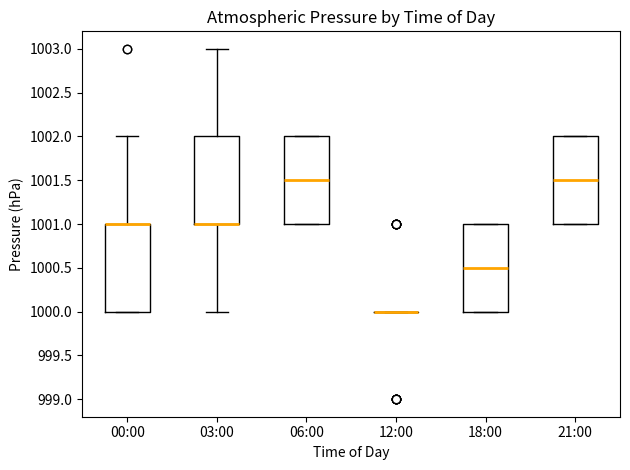

Reading left to right, read every box against the y-axis: the position of its median line, the range the box covers, and the ends of its whiskers. The values are not printed on the chart, so give them approximately, as read against the axis.

00:00: median 1001.0 (drawn on the box's upper edge), box 1000.0 to 1001.0, whiskers 1000.0 to 1002.0
03:00: median 1001.0 (drawn on the box's lower edge), box 1001.0 to 1002.0, whiskers 1000.0 to 1003.0
06:00: median 1001.5, box 1001.0 to 1002.0, whiskers 1001.0 to 1002.0
12:00: box collapsed to a line at 1000.0, whiskers 1000.0 to 1000.0
18:00: median 1000.5, box 1000.0 to 1001.0, whiskers 1000.0 to 1001.0
21:00: median 1001.5, box 1001.0 to 1002.0, whiskers 1001.0 to 1002.0